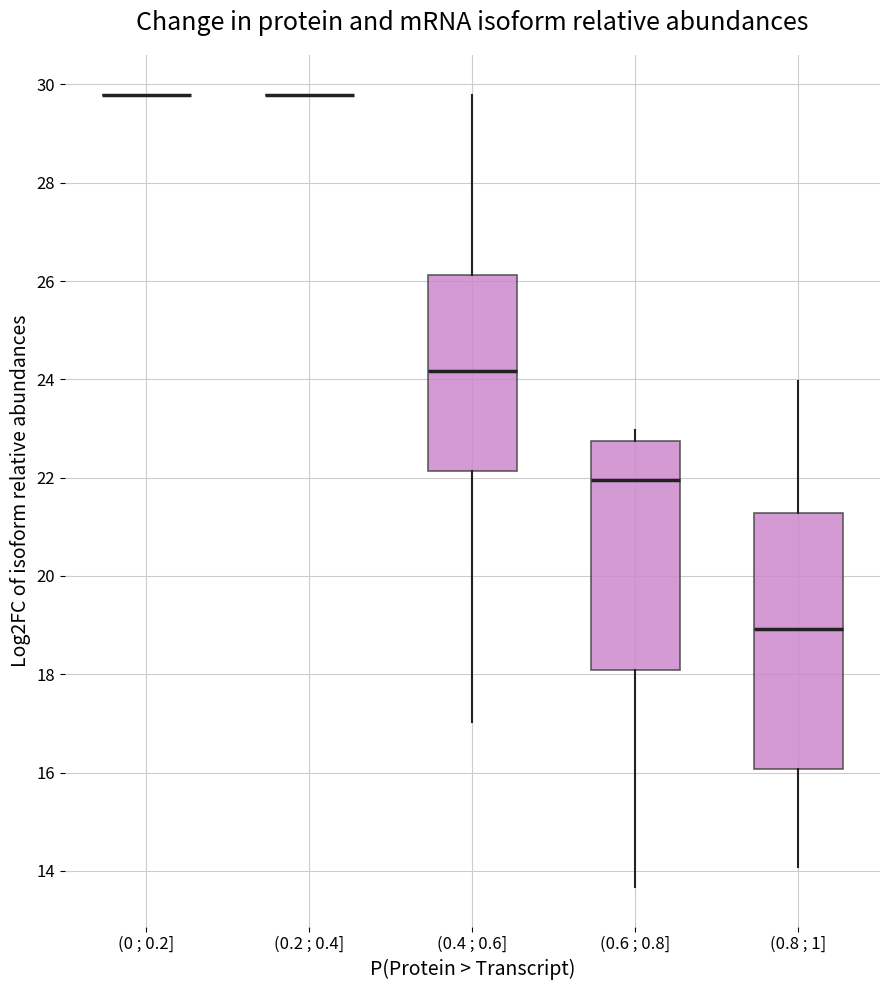

Comparing the boxes themselves (not the whiskers), which one is the tallest?

(0.8 ; 1]